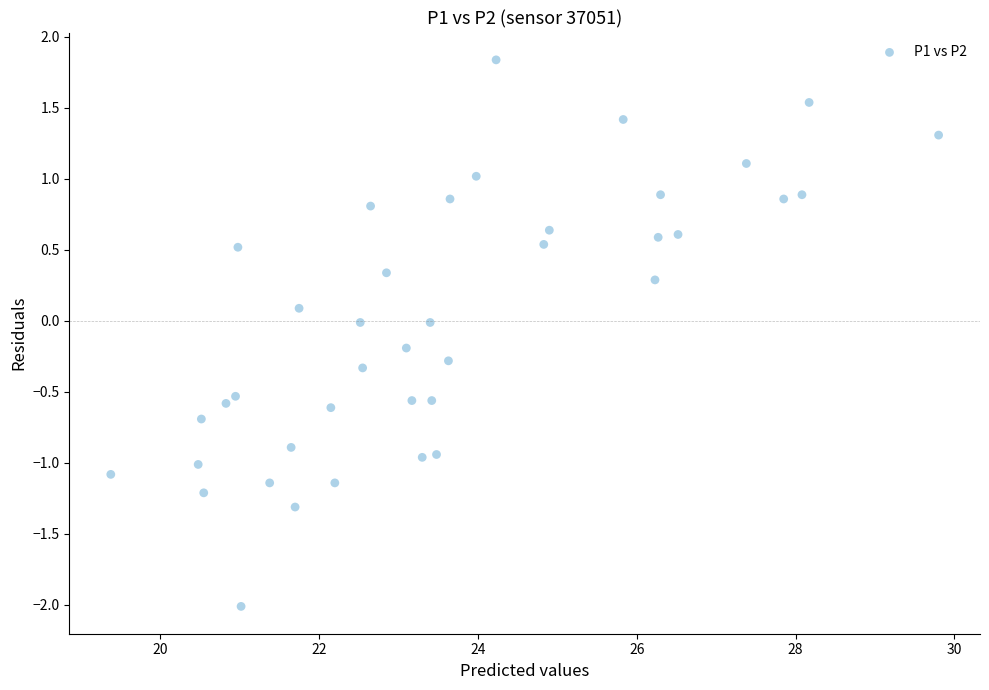

What is the range of X values (max minus min)?

10.4